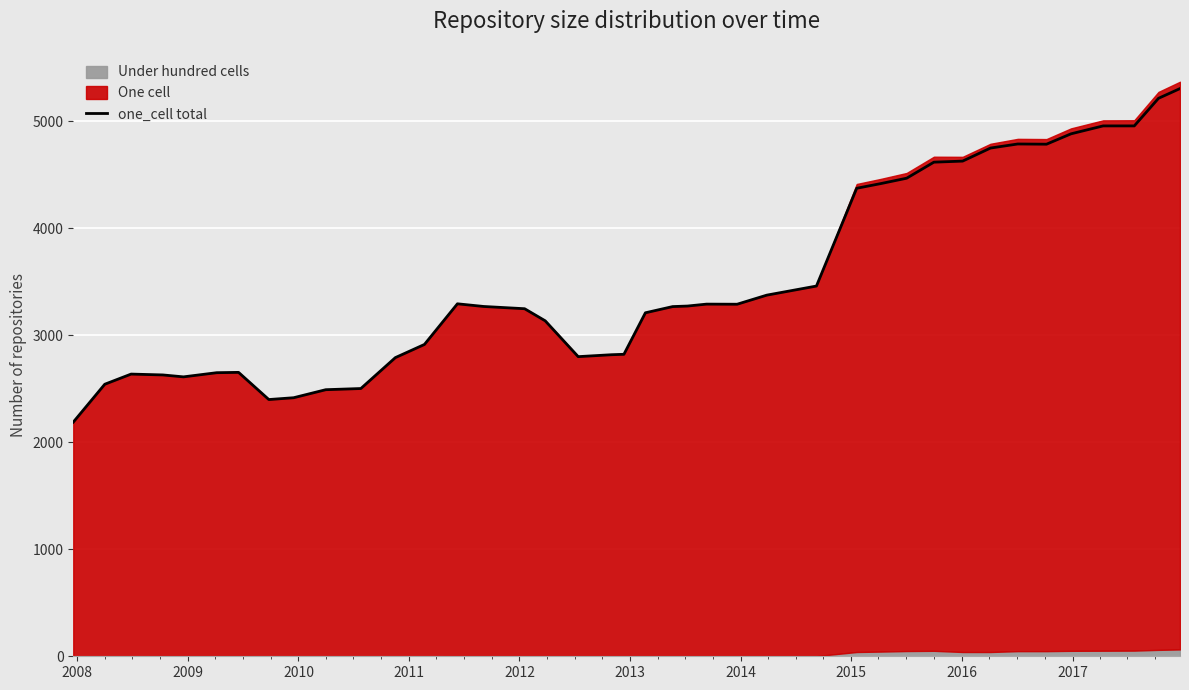

Reading left to right, list all the values displayed in this chart.

2189	2543	2638	2630	2612	2651	2654	2400	2417	2492	2503	2792	2915	3295	3270	3249	3136	2801	2819	2823	3211	3269	3274	3292	3291	3376	3461	4375	4419	4469	4619	4629	4751	4789	4787	4884	4958	4958	5216	5307